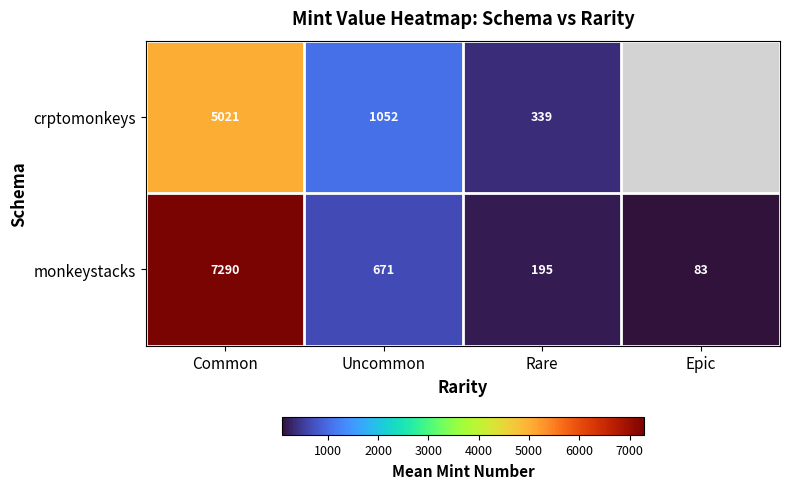

Is the value of crptomonkeys at Common greater than the value of monkeystacks at Epic?

Yes